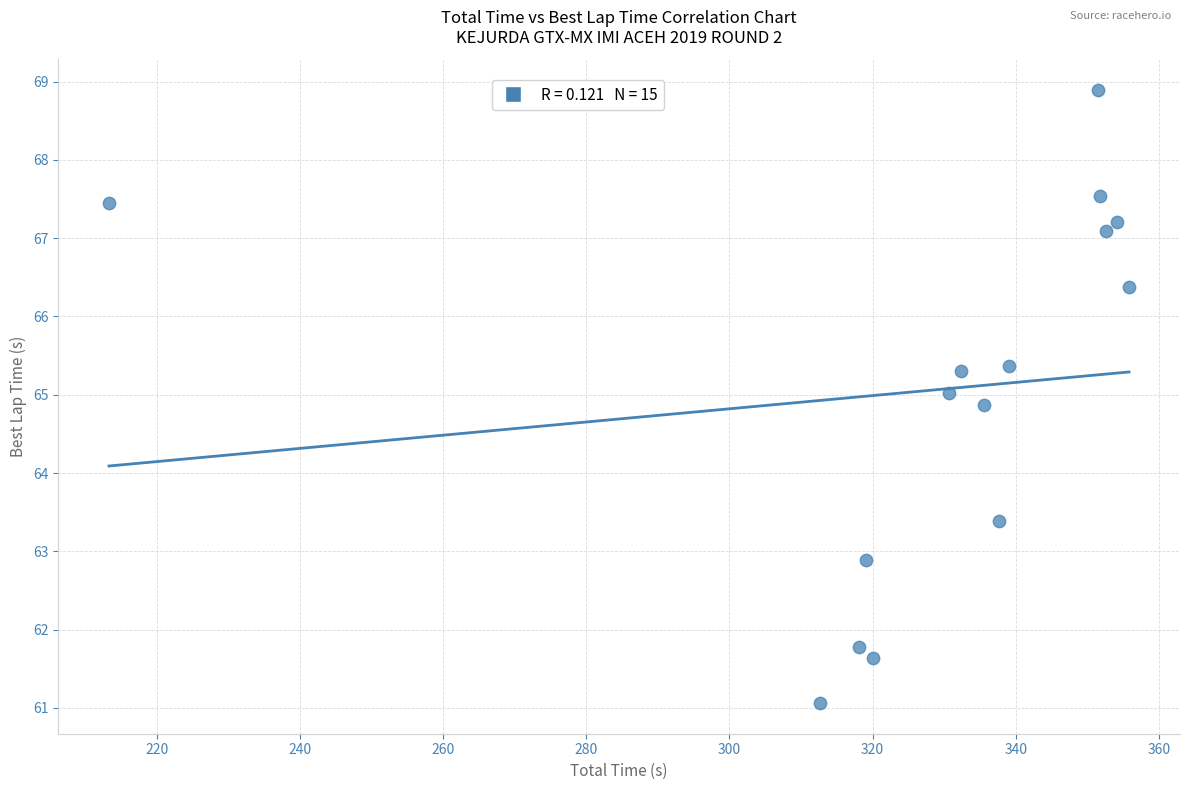

What Y value in the scatter plot is closest to 64?

63.4